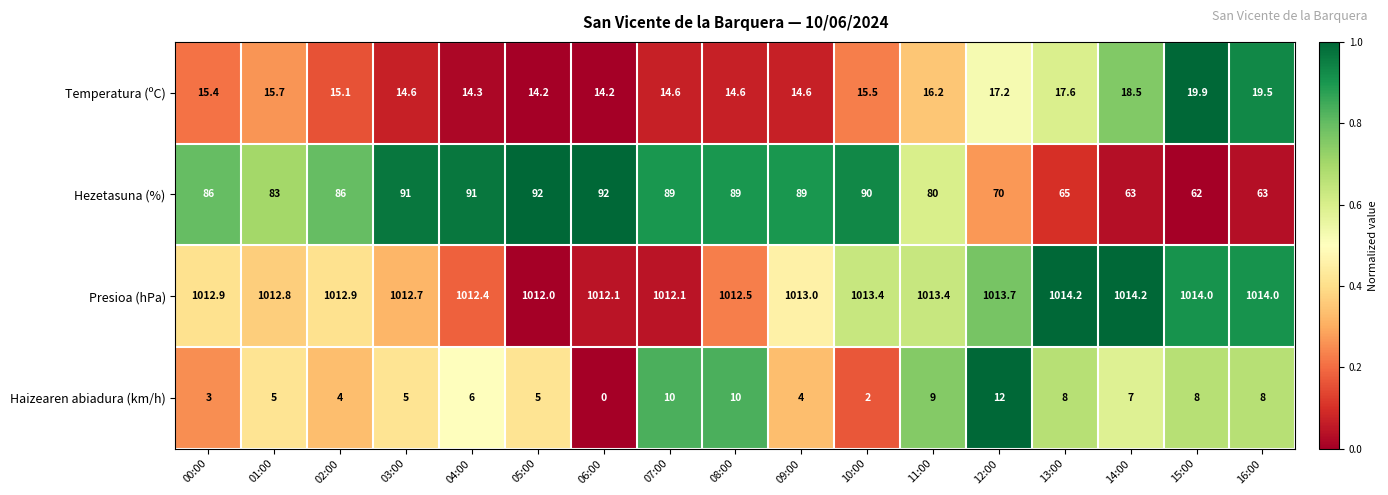

Which series has the widest spread of values?

Hezetasuna (%)